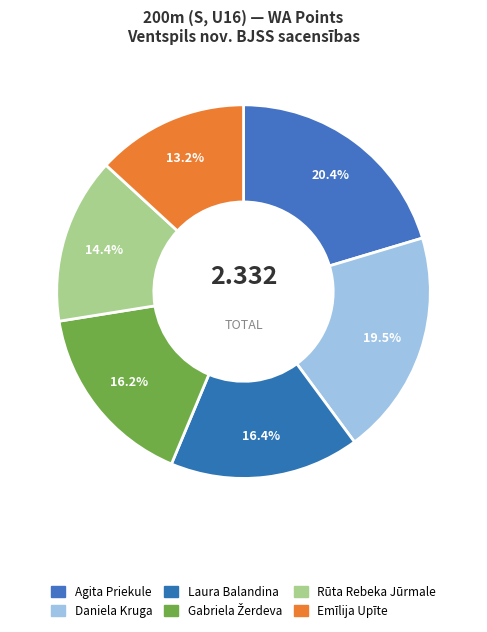

Combined, what portion of the pie is Daniela Kruga and Rūta Rebeka Jūrmale?

33.9%